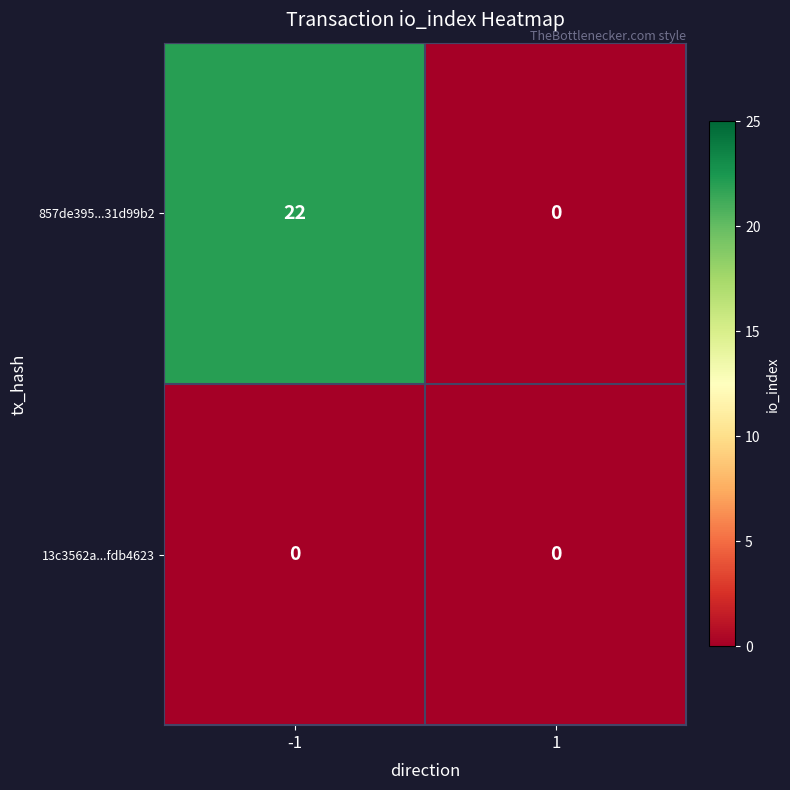

What is the total value across all series at -1?

22